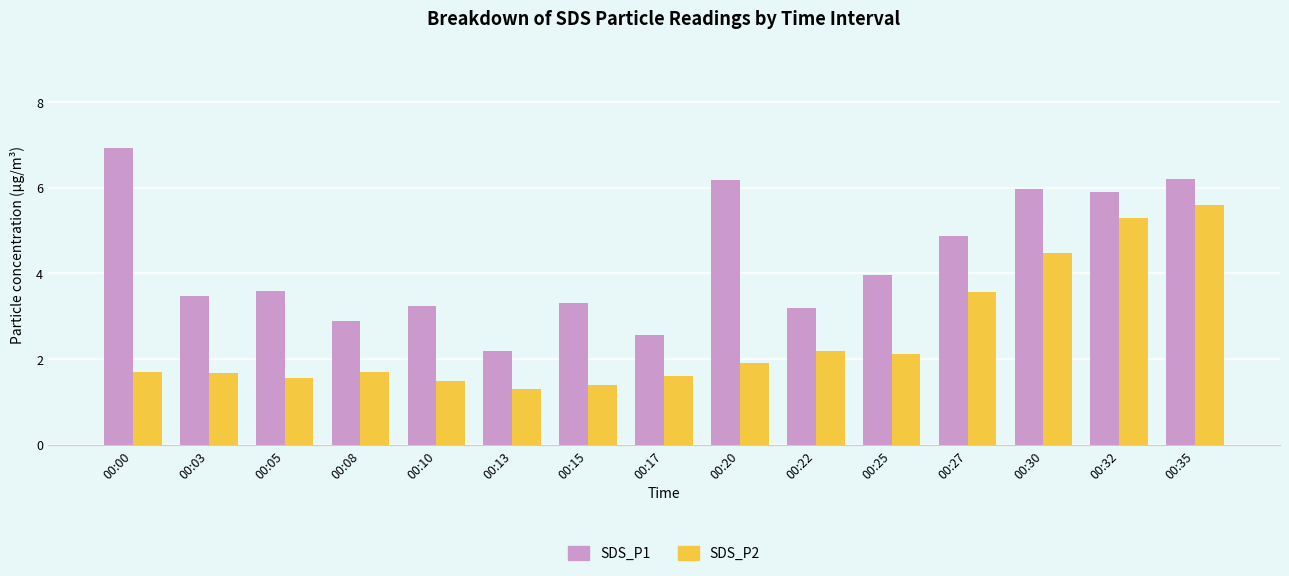

The SDS_P1 series shows 3.3 at 00:15. True or false?

True